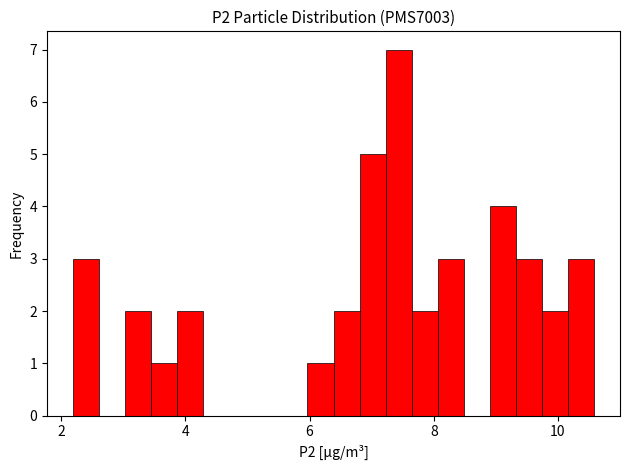

Read against the x-axis, roughly where is the centre of the tallest bar?

7.4